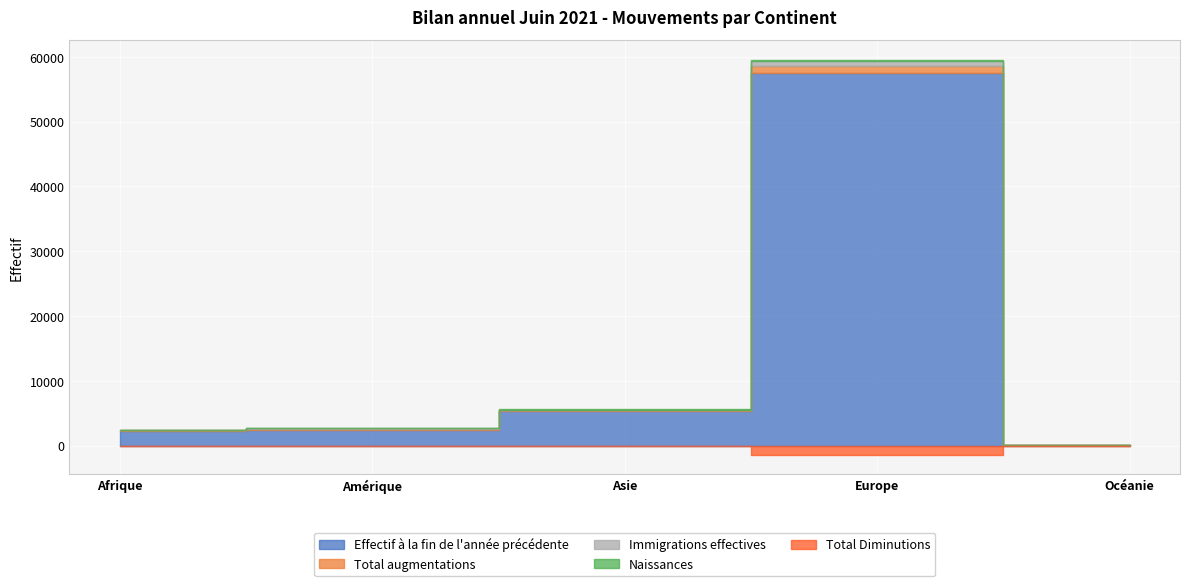

What is the difference between the highest and lowest values at Afrique?

2359